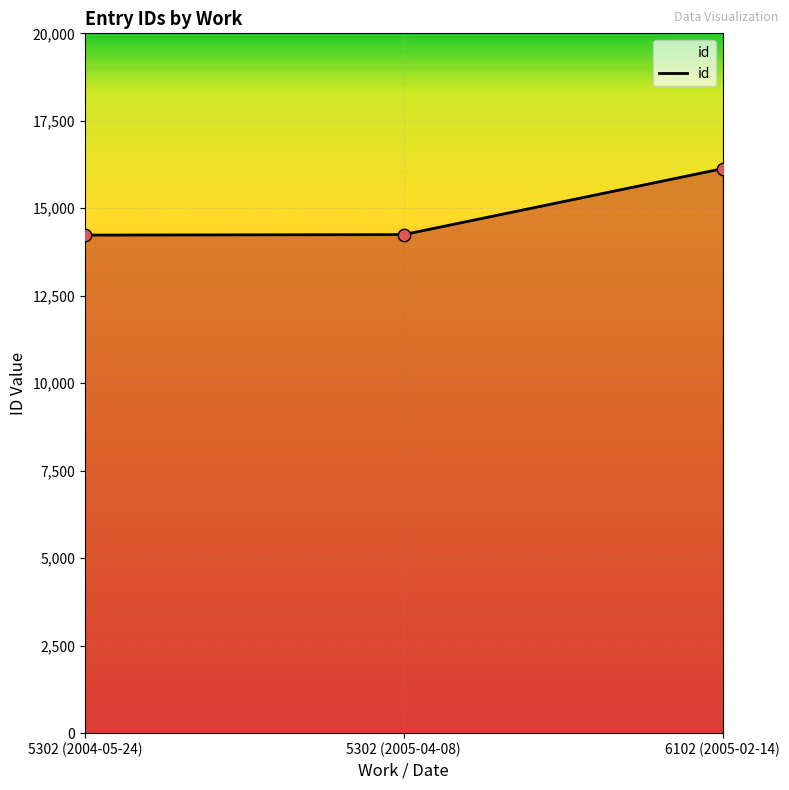

Approximately how many times larger is the value at 5302 (2005-04-08) compared to 5302 (2004-05-24)?

1.0